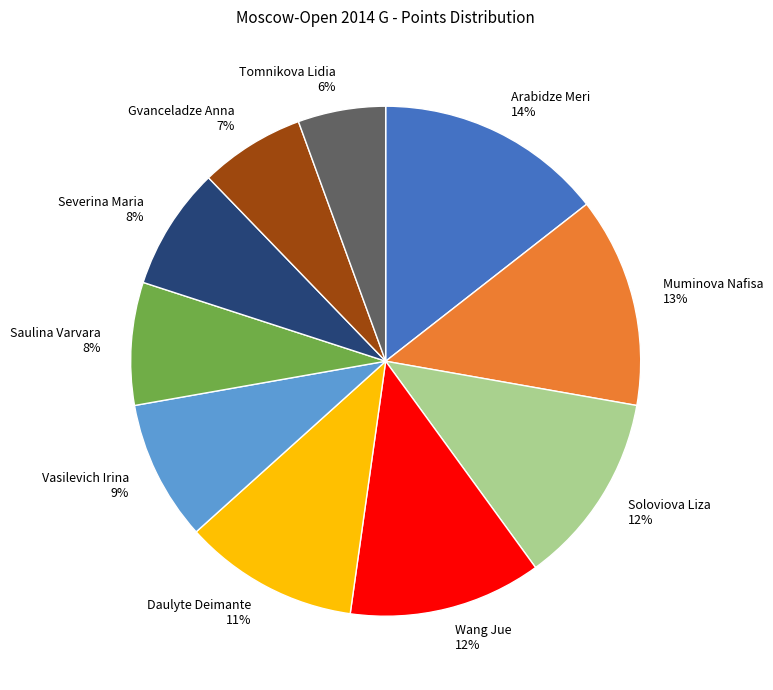

What is the smallest slice in the pie chart?

Tomnikova Lidia